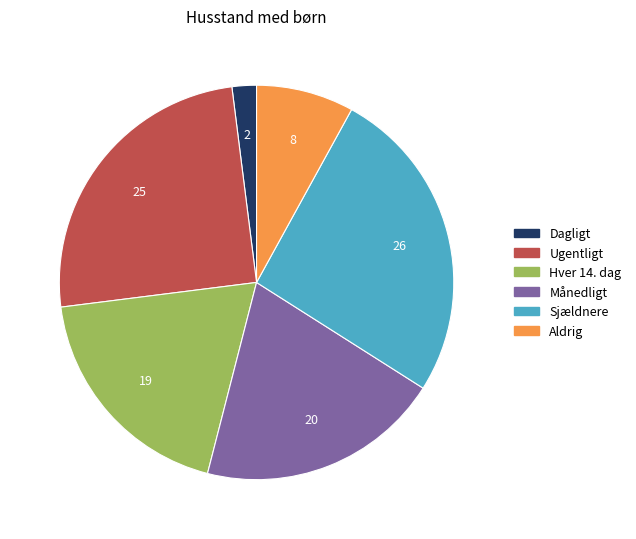

Count the number of slices in the pie.

6